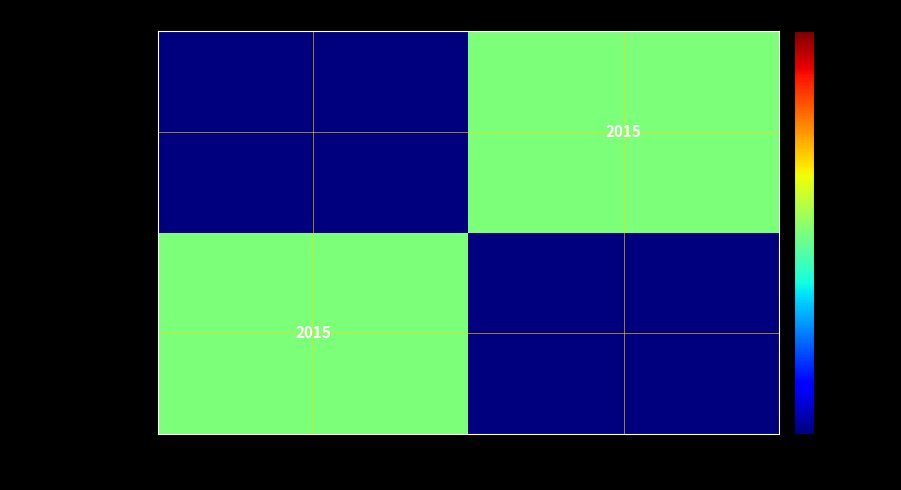

Which category has the lowest value across all series?

2 sterren